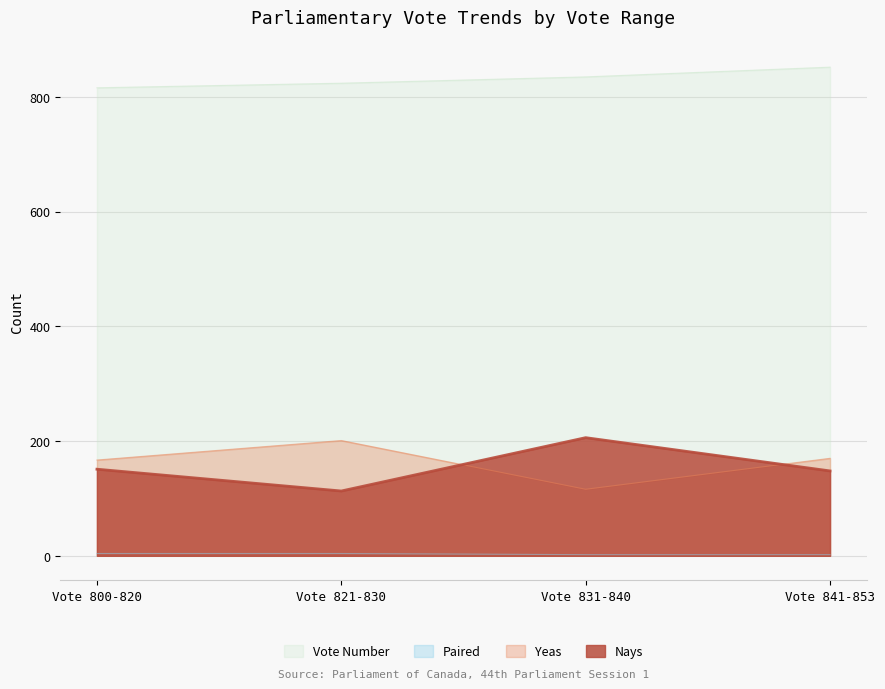

Is the value of Yeas at Vote 821-830 greater than the value of Vote Number at Vote 831-840?

No